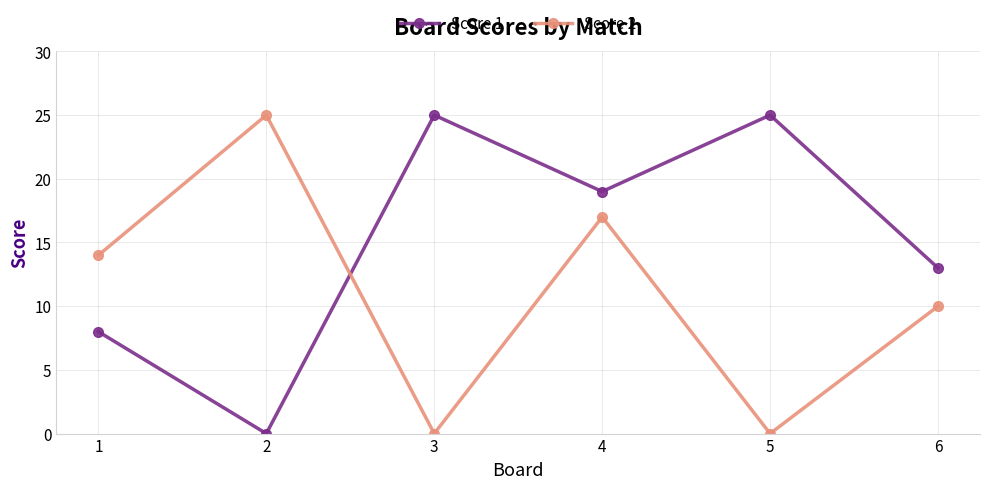

True or false: Score 2 has a value of 12 at 3.

False